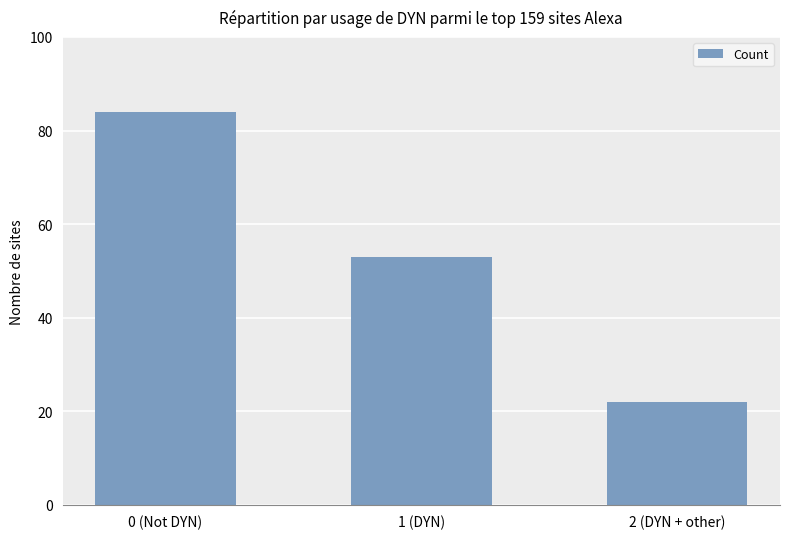

The value at 2 (DYN + other) is 22. True or false?

True